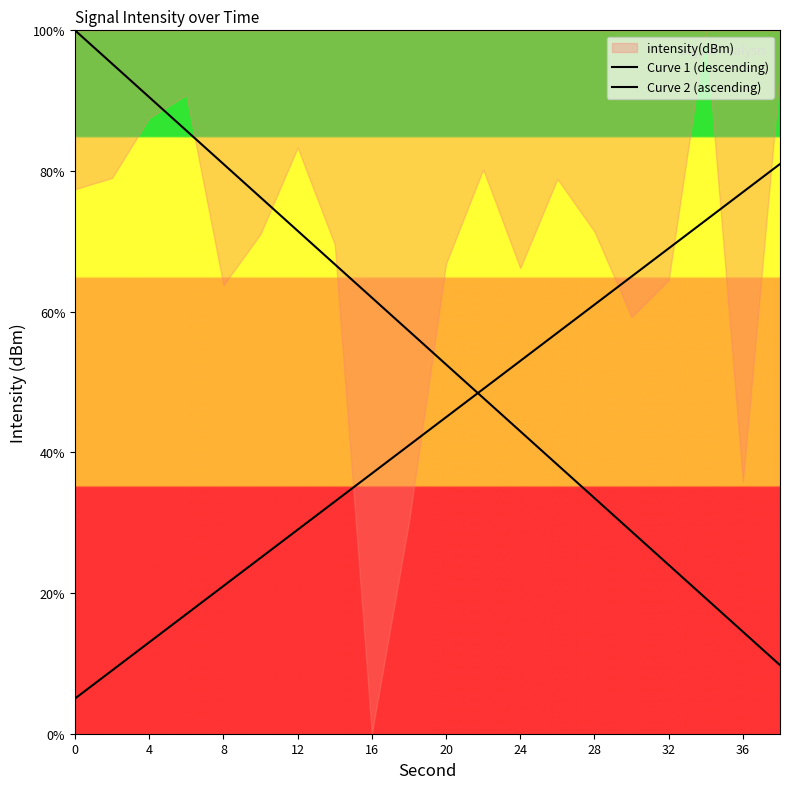

Does the chart have visible grid lines?

No